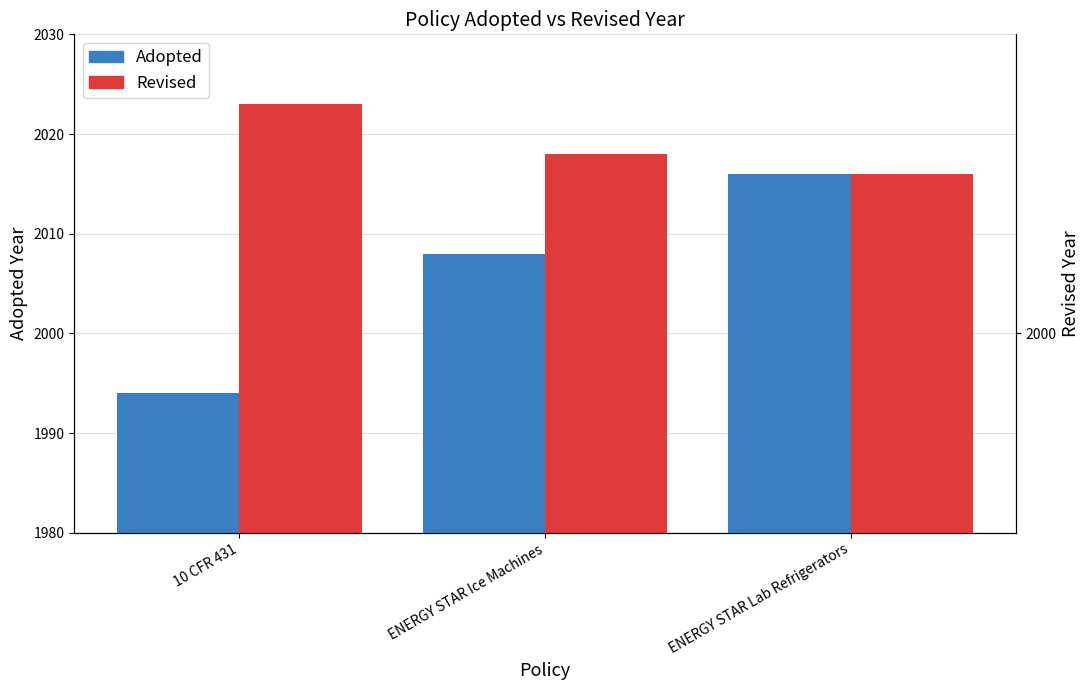

What is the approximate value of Adopted at 10 CFR 431?

1994